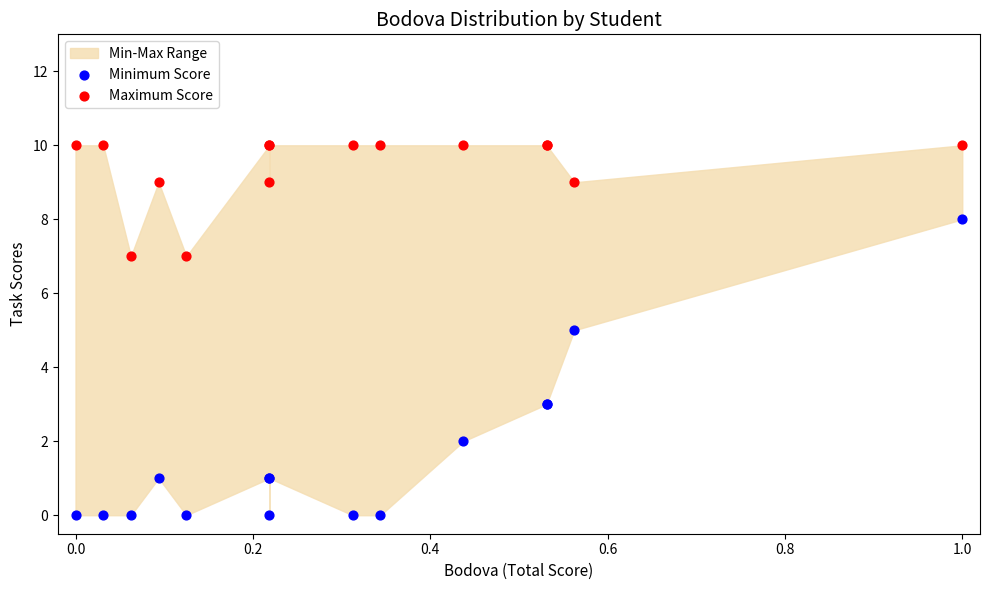

Which series has the largest Y range (max minus min)?

Minimum Score